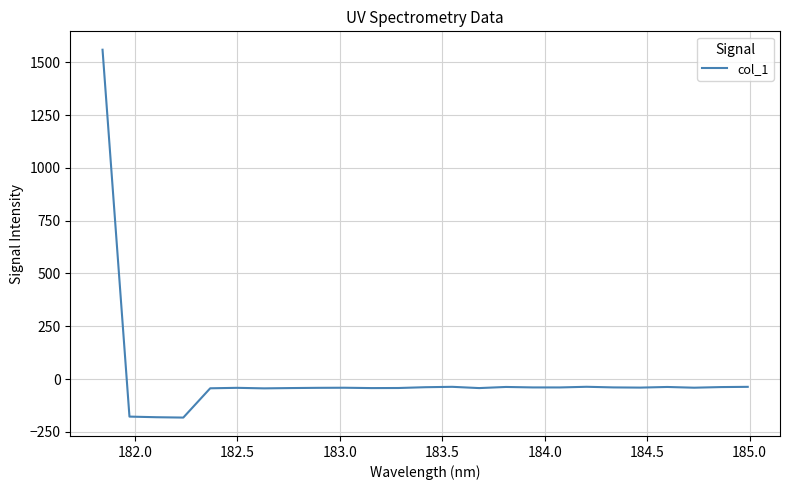

What is the minimum value shown in the chart?

-182.2